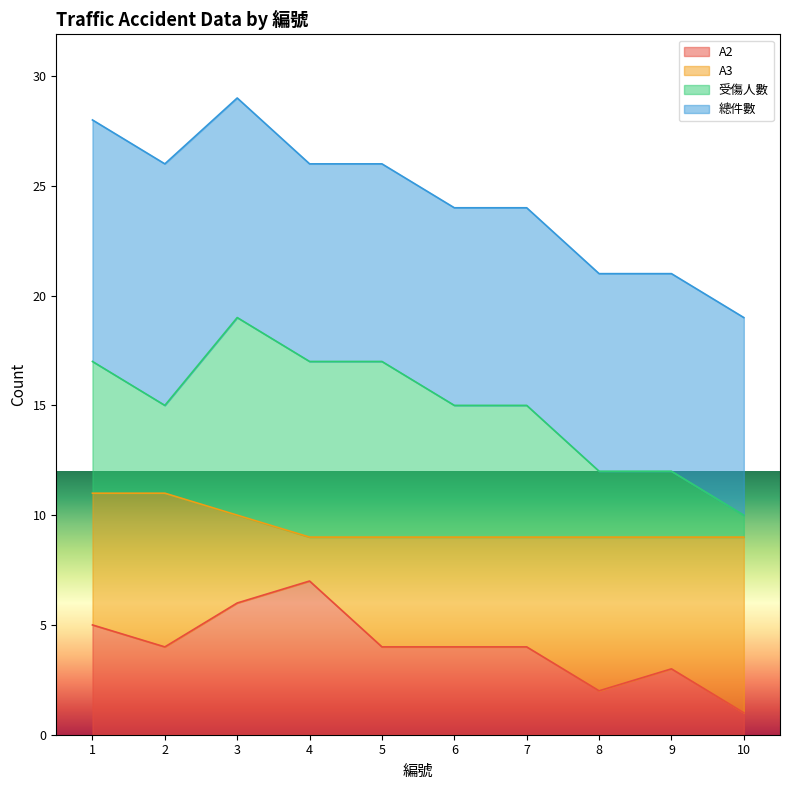

What is the difference between the maximum and minimum values in the A2 series?

6